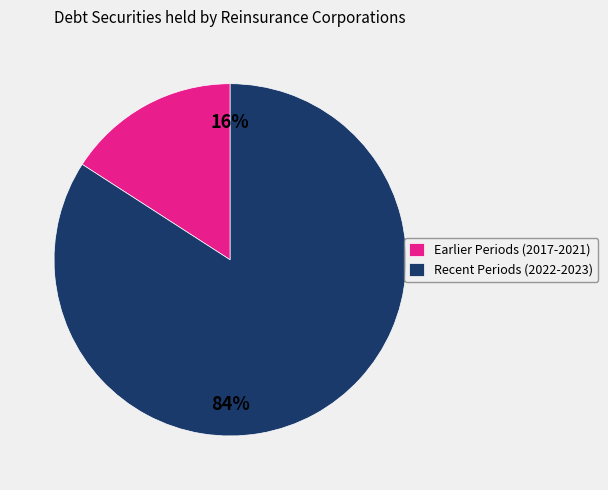

Combined, do Earlier Periods (2017-2021) and Recent Periods (2022-2023) account for over 50%?

Yes